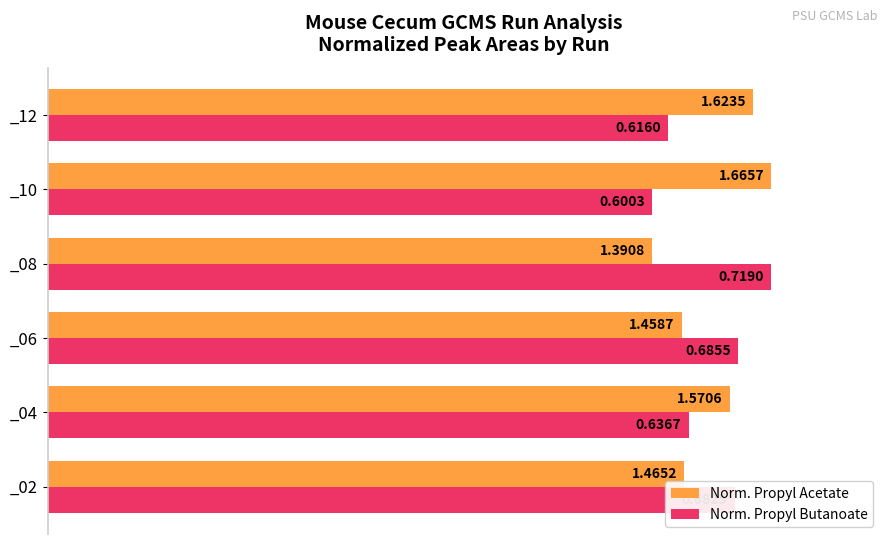

What are all the series names shown in the legend?

Norm. Propyl Acetate, Norm. Propyl Butanoate